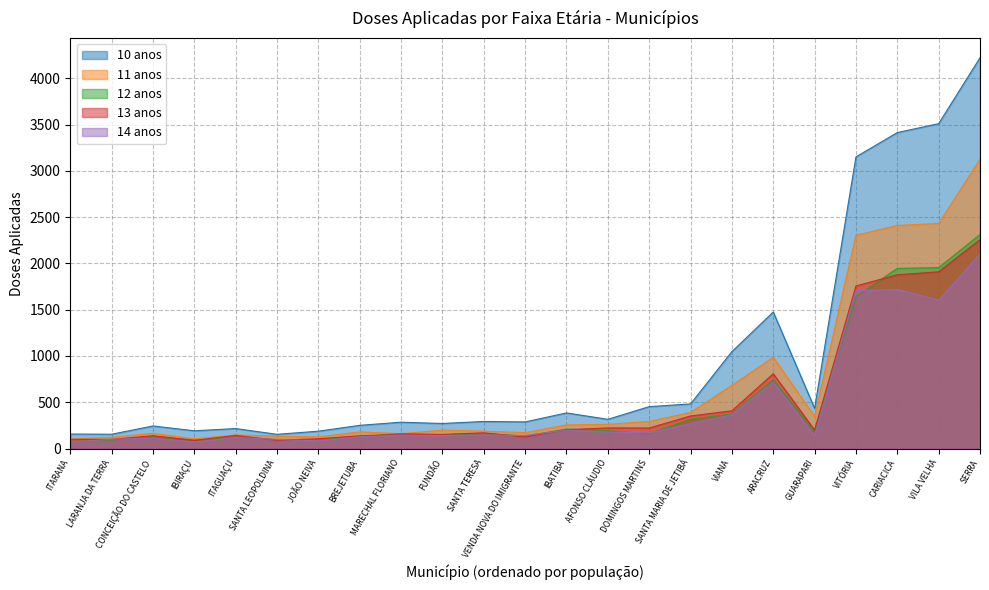

What value does the 13 anos series have at AFONSO CLÁUDIO?

223